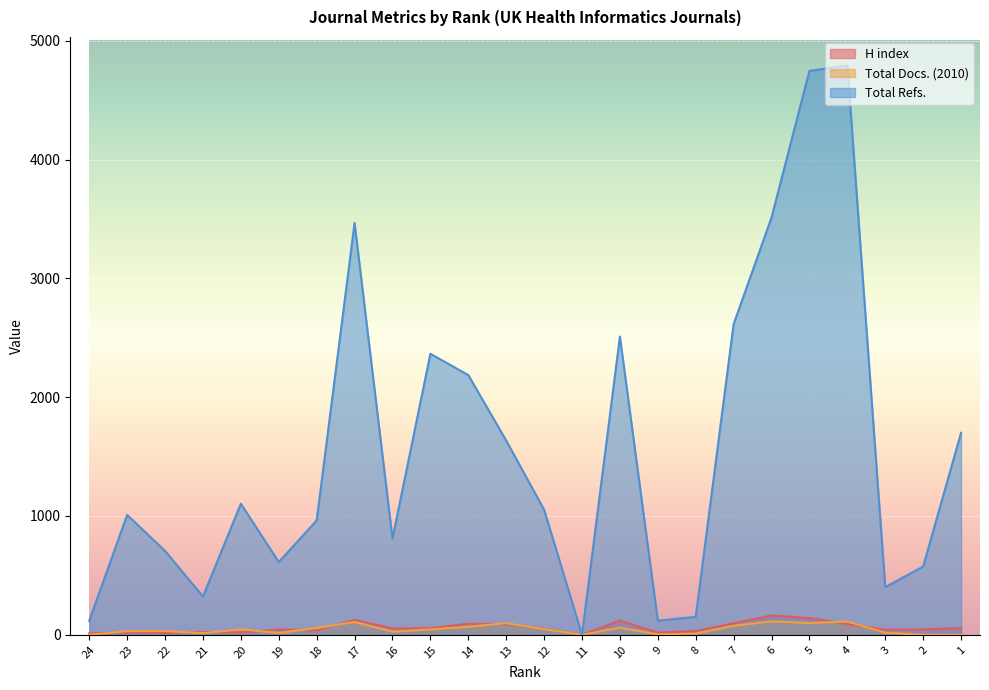

What is the value of the H index point at the 13th from the left?

52